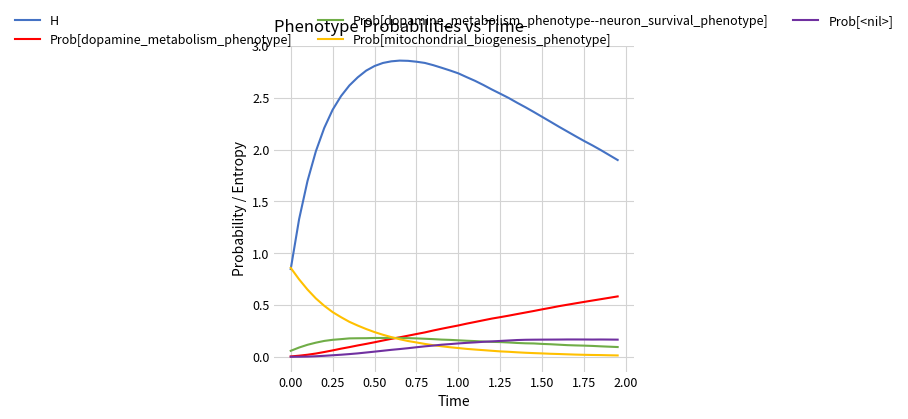

What is the sum of all Prob[dopamine_metabolism_phenotype] values?

11.7